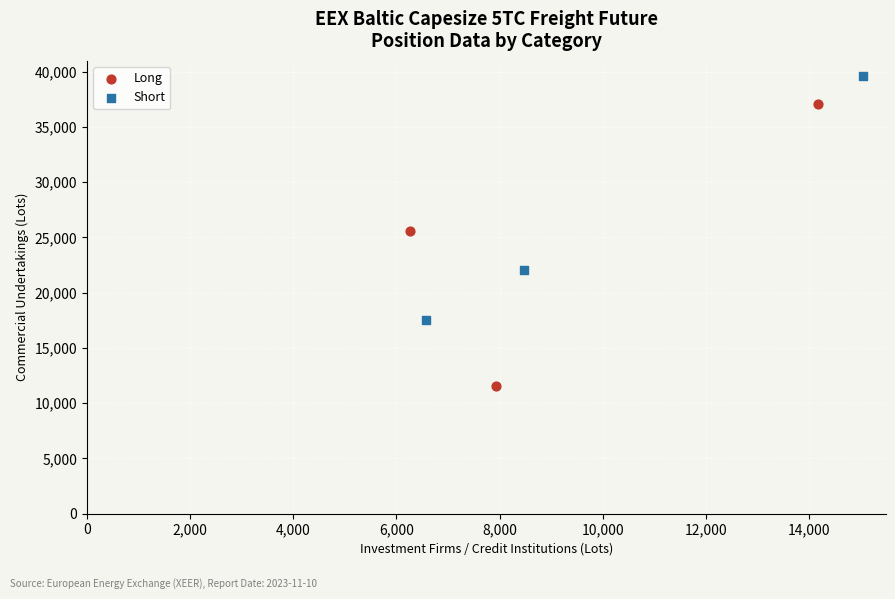

Which series contains the highest Y value?

Short